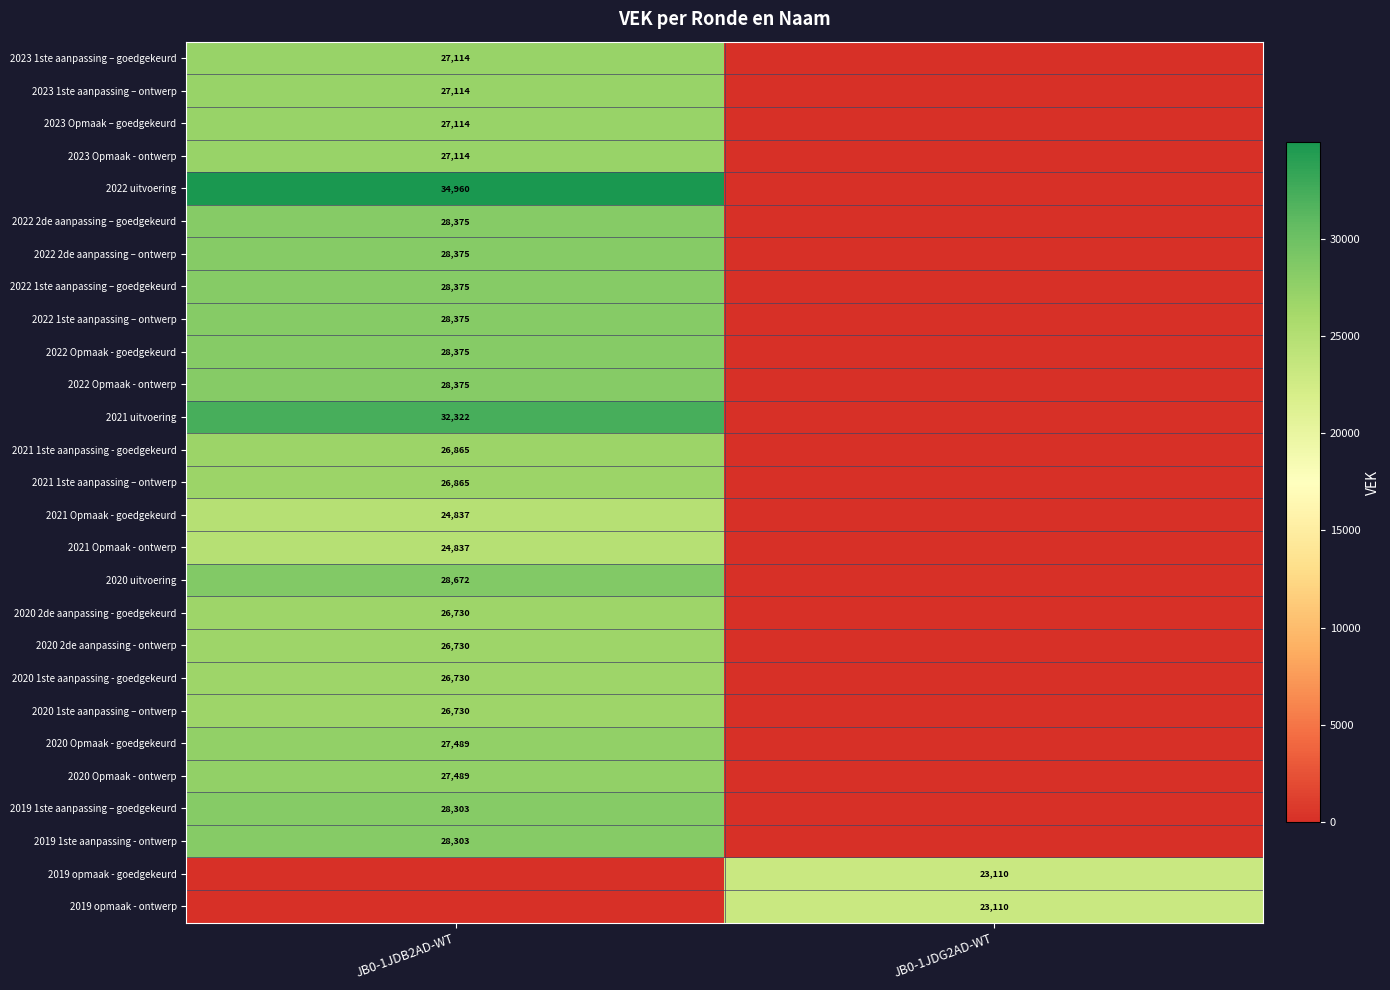

The value of 2023 1ste aanpassing – ontwerp at JB0-1JDB2AD-WT is 48388. True or false?

False